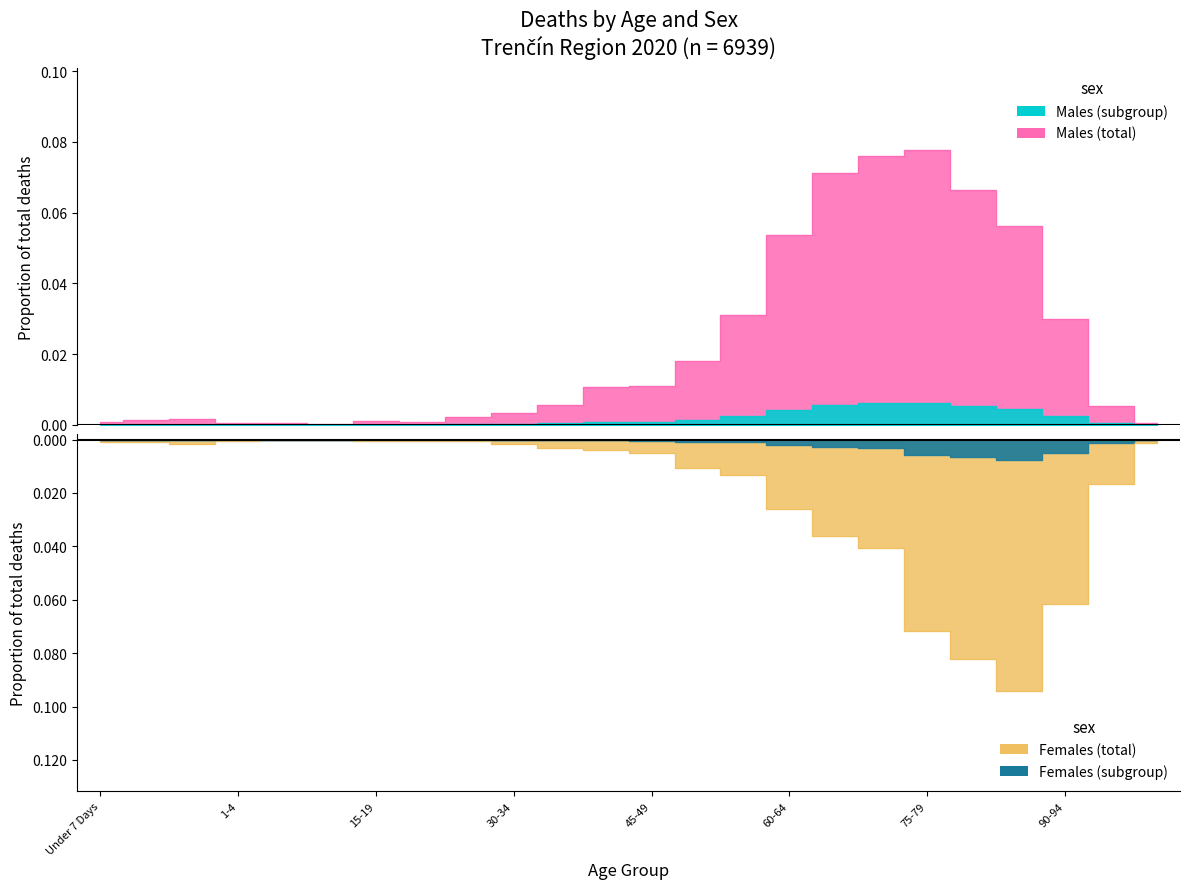

Reading left to right, what are all the values shown in this chart?

Males: 0.0	0.0	0.0	0.0	0.0	0.0	0.0	0.0	0.0	0.0	0.0	0.0	0.0	0.0	0.0	0.1	0.1	0.1	0.1	0.1	0.1	0.0	0.0	0.0
Females: -0.0	-0.0	-0.0	-0.0	-0.0	-0.0	-0.0	-0.0	-0.0	-0.0	-0.0	-0.0	-0.0	-0.0	-0.0	-0.0	-0.0	-0.0	-0.1	-0.1	-0.1	-0.1	-0.0	-0.0